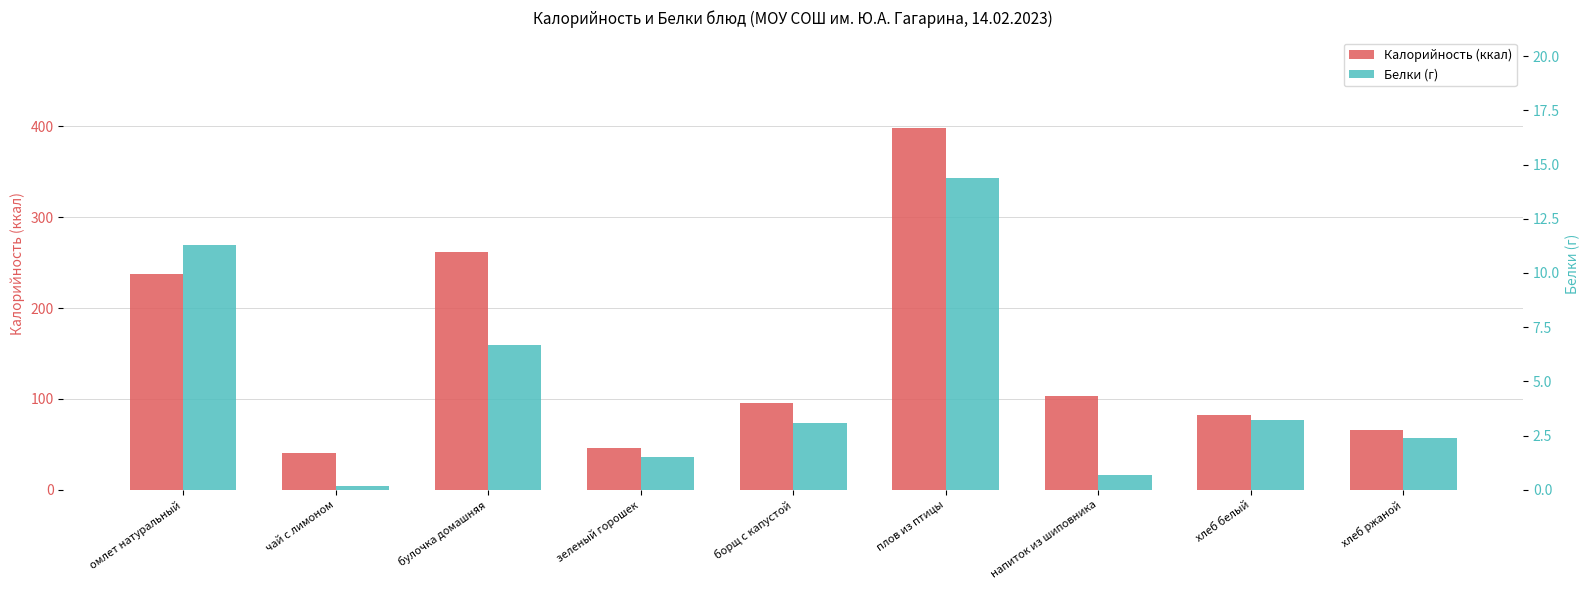

What is the smallest value displayed?

0.2